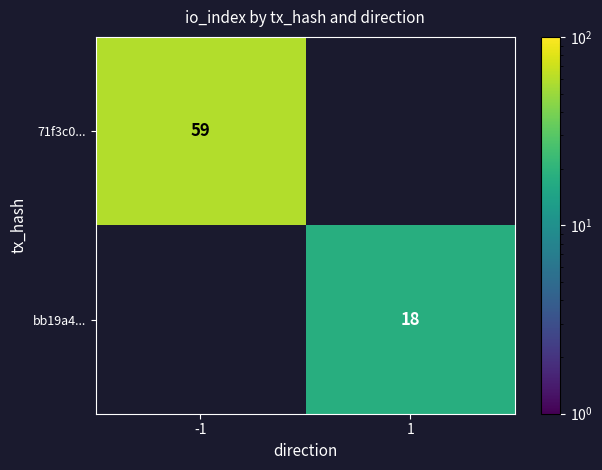

Is it true that 71f3c0... equals 59 at -1?

True